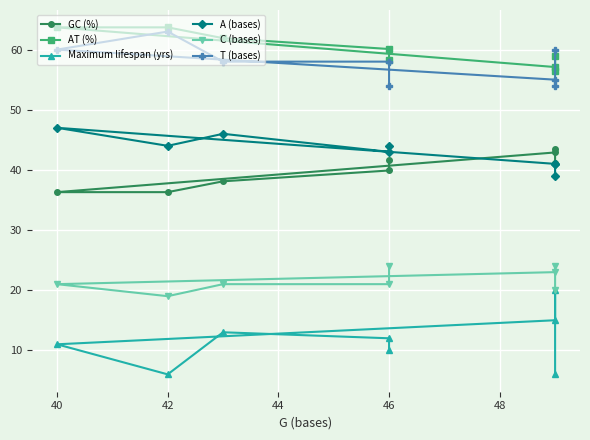

What is the average value of the GC (%) series?

40.0